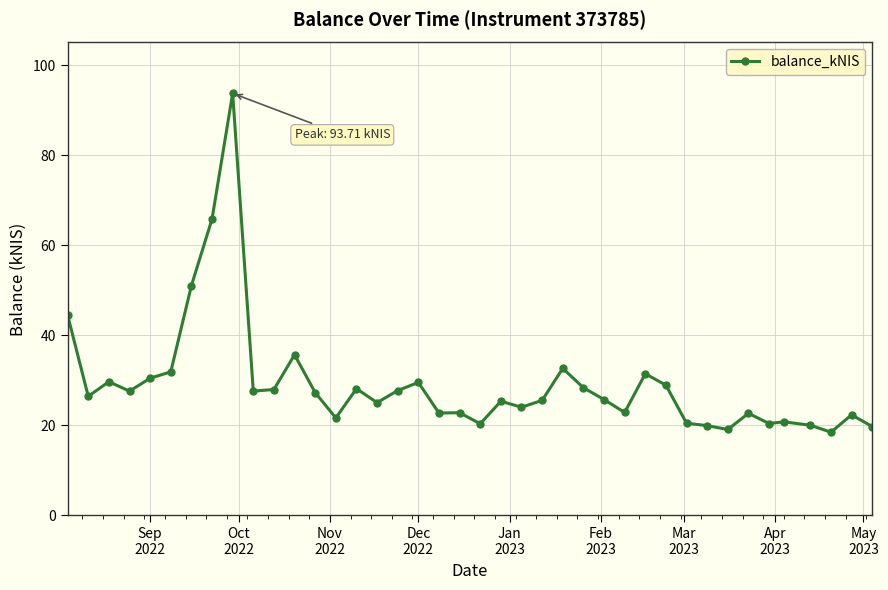

What is the value of the 29th point from the left?

31.5